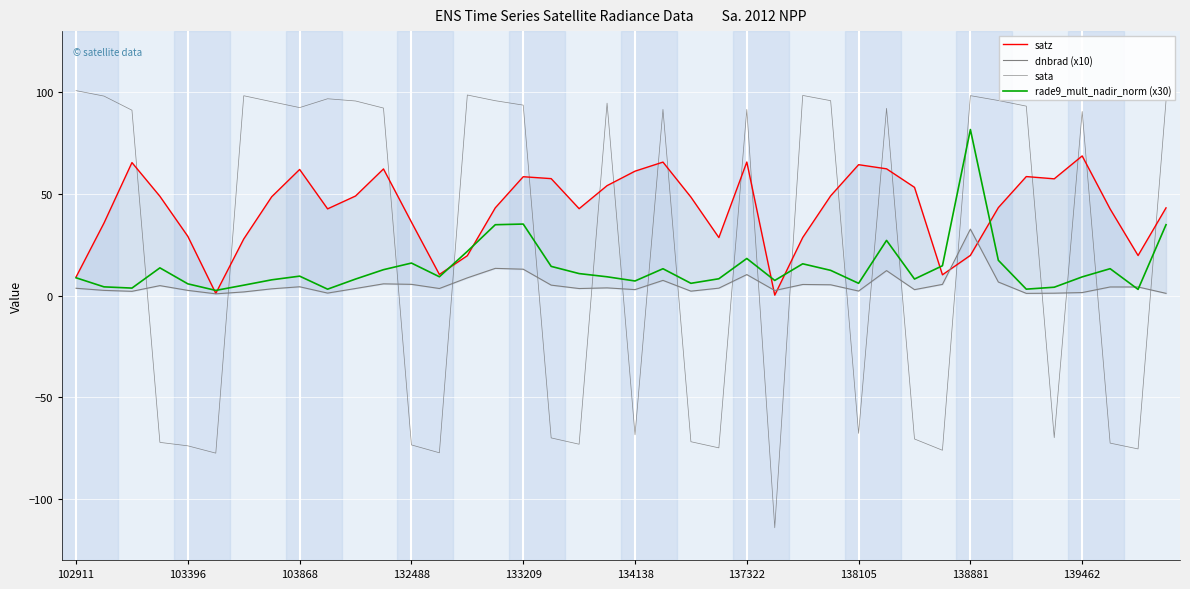

What is the minimum value for sata?

-114.2